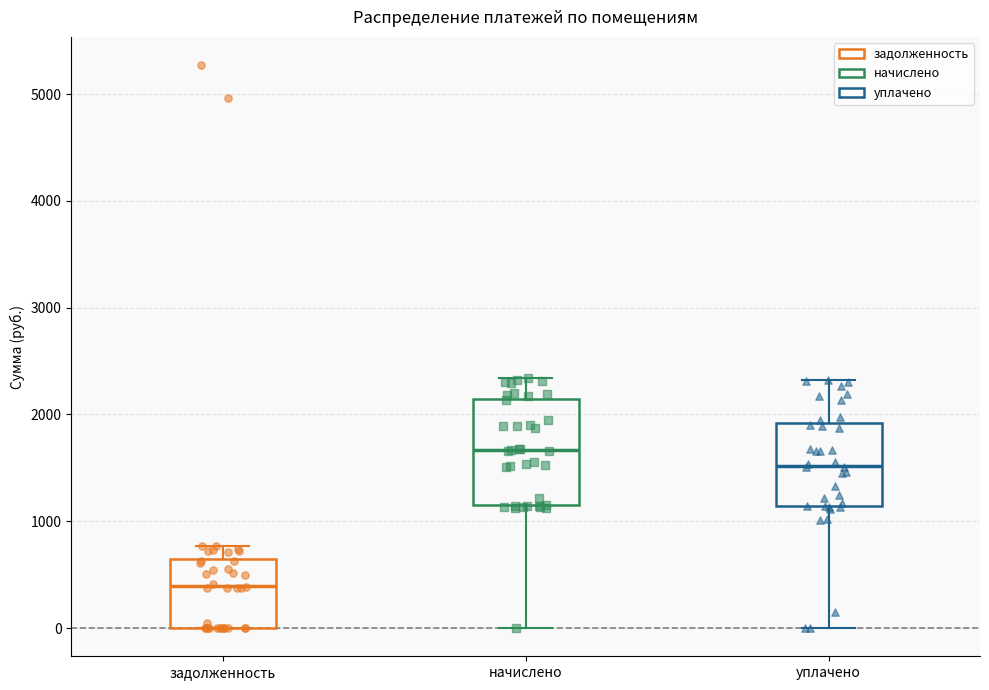

Reading left to right, read every box against the y-axis: the position of its median line, the range the box covers, and the ends of its whiskers. The values are not printed on the chart, so give them approximately, as read against the axis.

задолженность: median 400, box 0 to 700, whiskers 0 to 800
начислено: median 1700, box 1100 to 2100, whiskers 0 to 2300
уплачено: median 1500, box 1100 to 1900, whiskers 0 to 2300